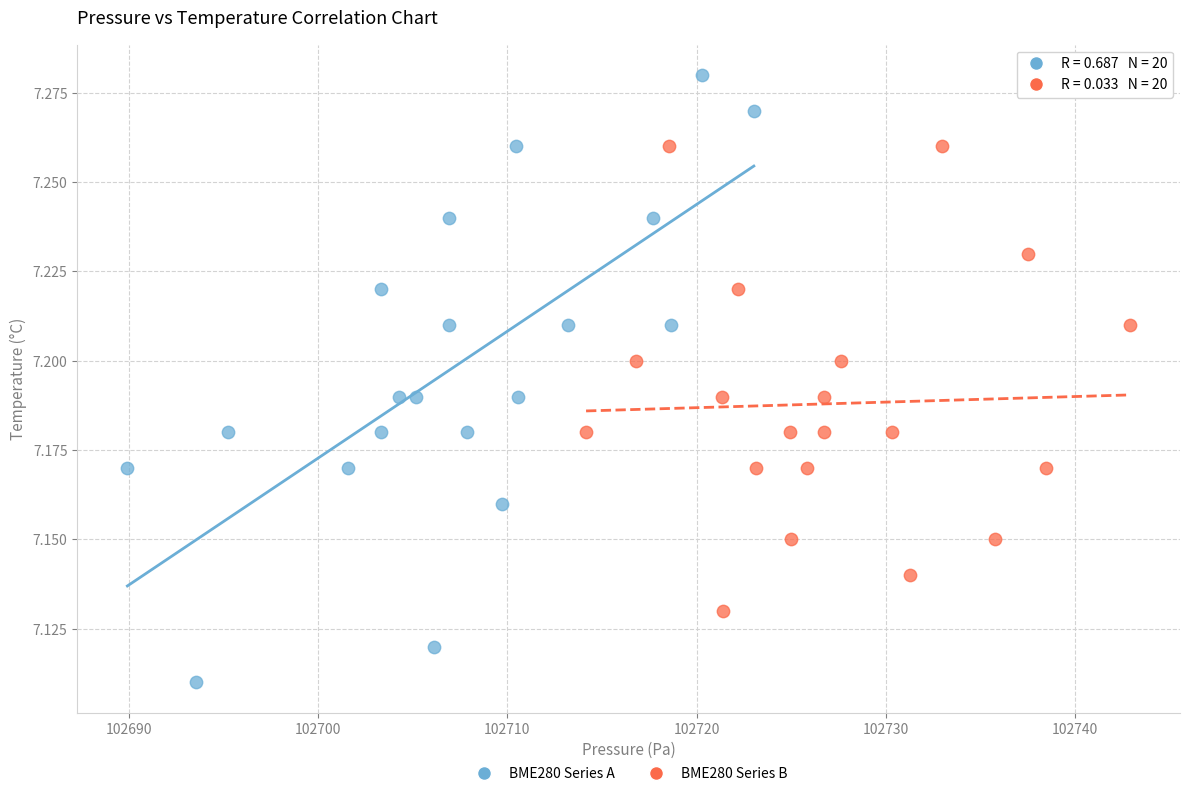

Which series reaches the maximum Y coordinate?

BME280 Series A